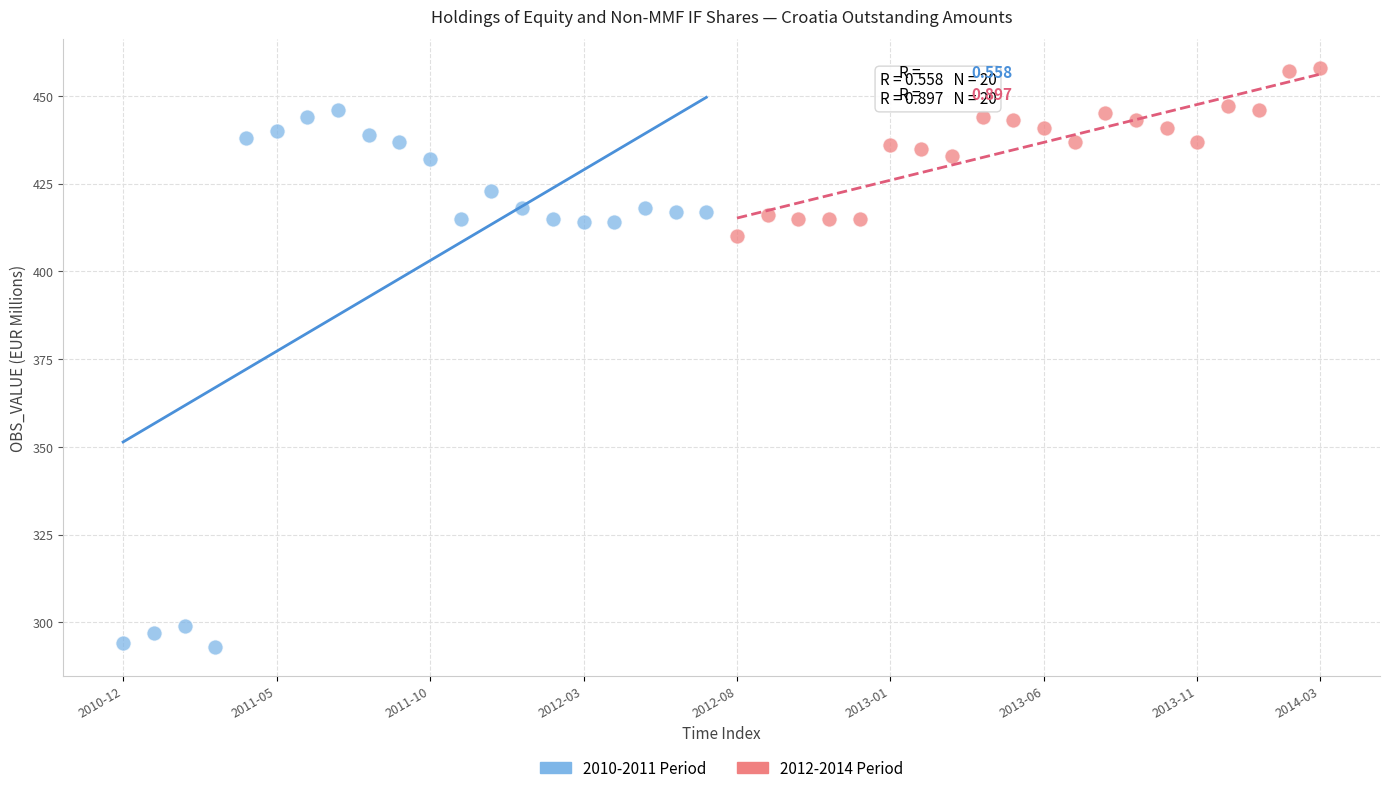

Which series reaches the minimum Y coordinate?

2010-2011 Period